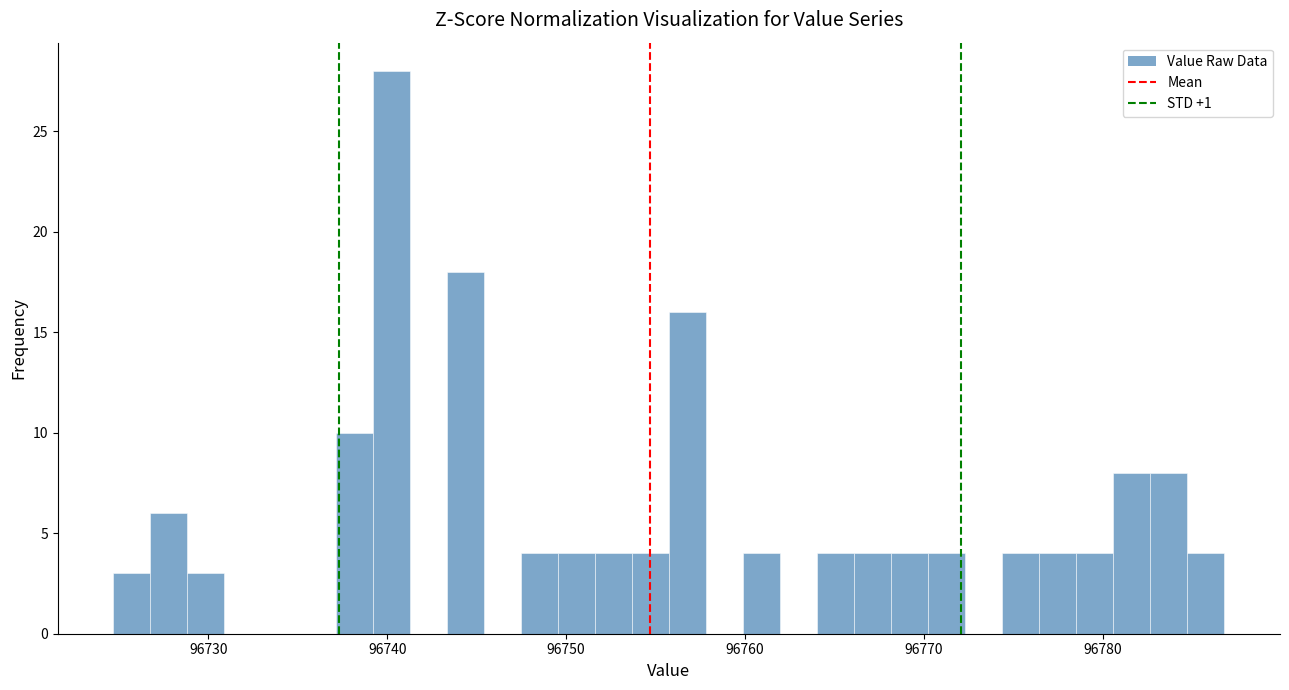

Around what value on the x-axis is the tallest bar? Give the approximate position of its centre, as read against the axis.

96740